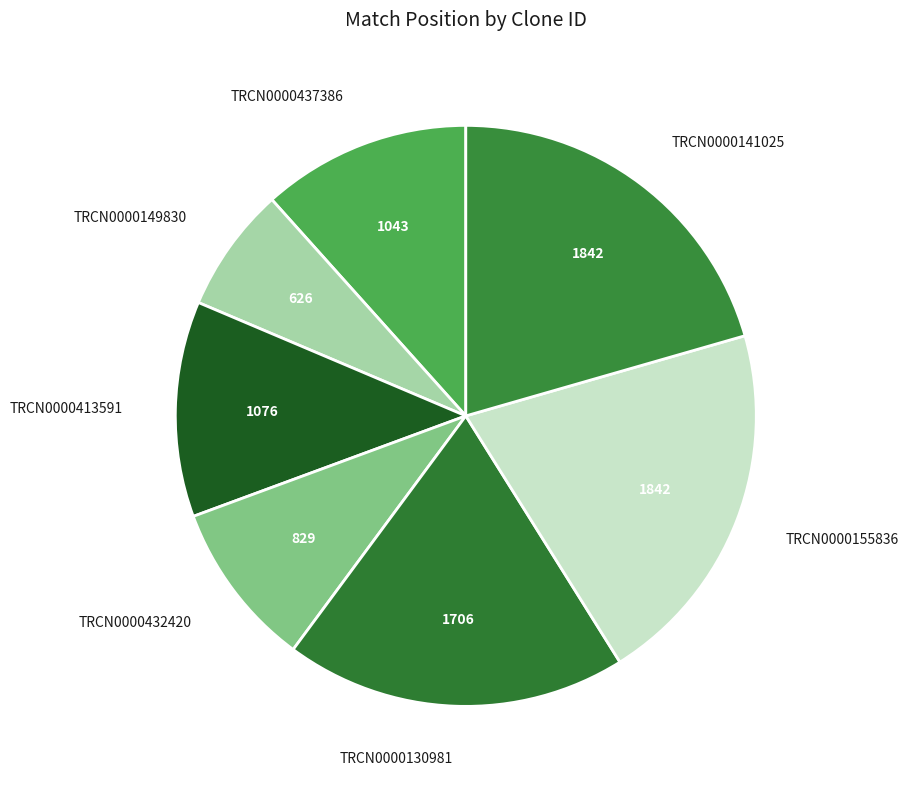

True or false: TRCN0000155836 accounts for 7% of the total.

False